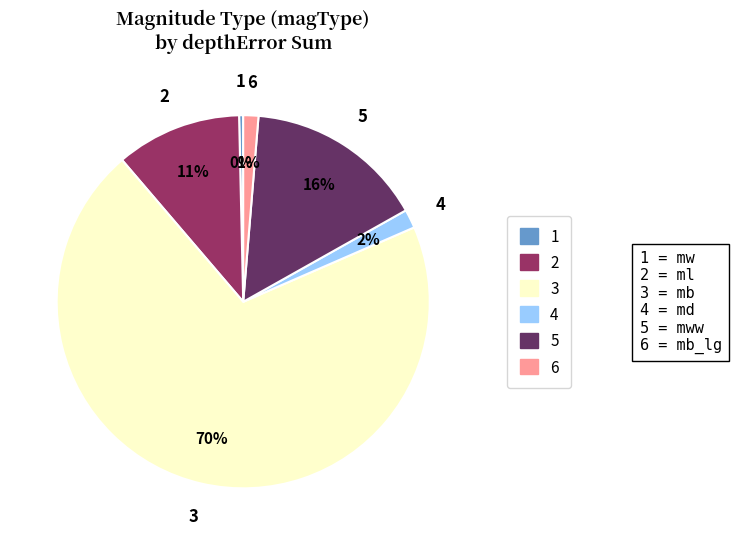

What is the largest slice in the pie chart?

3